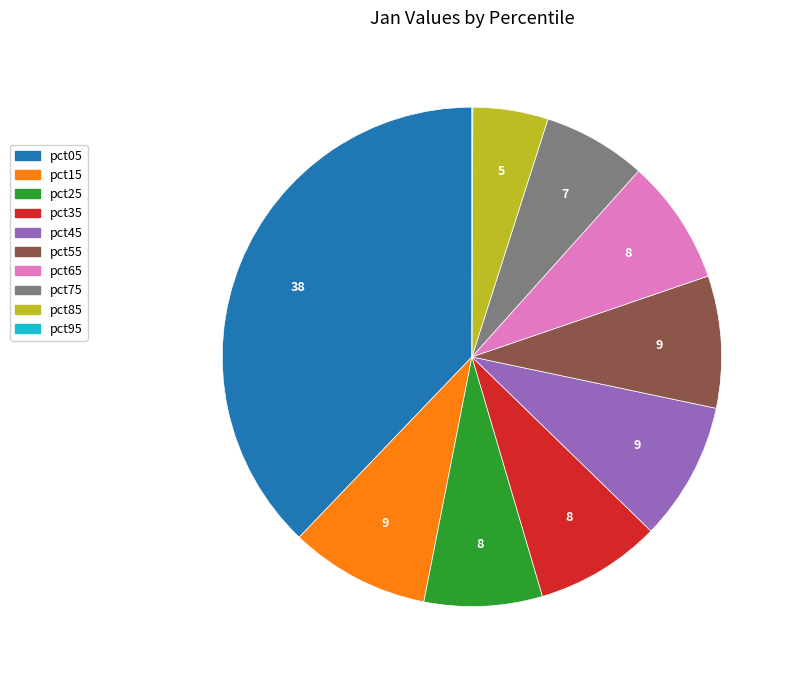

The pct05 slice represents 45% of the pie. True or false?

False